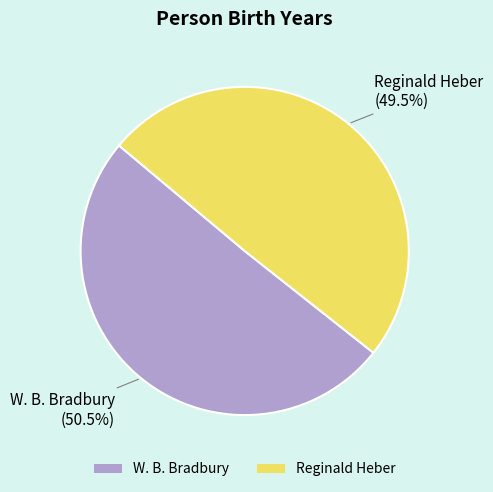

What is the ratio of the value at Reginald Heber to the value at W. B. Bradbury?

1.0